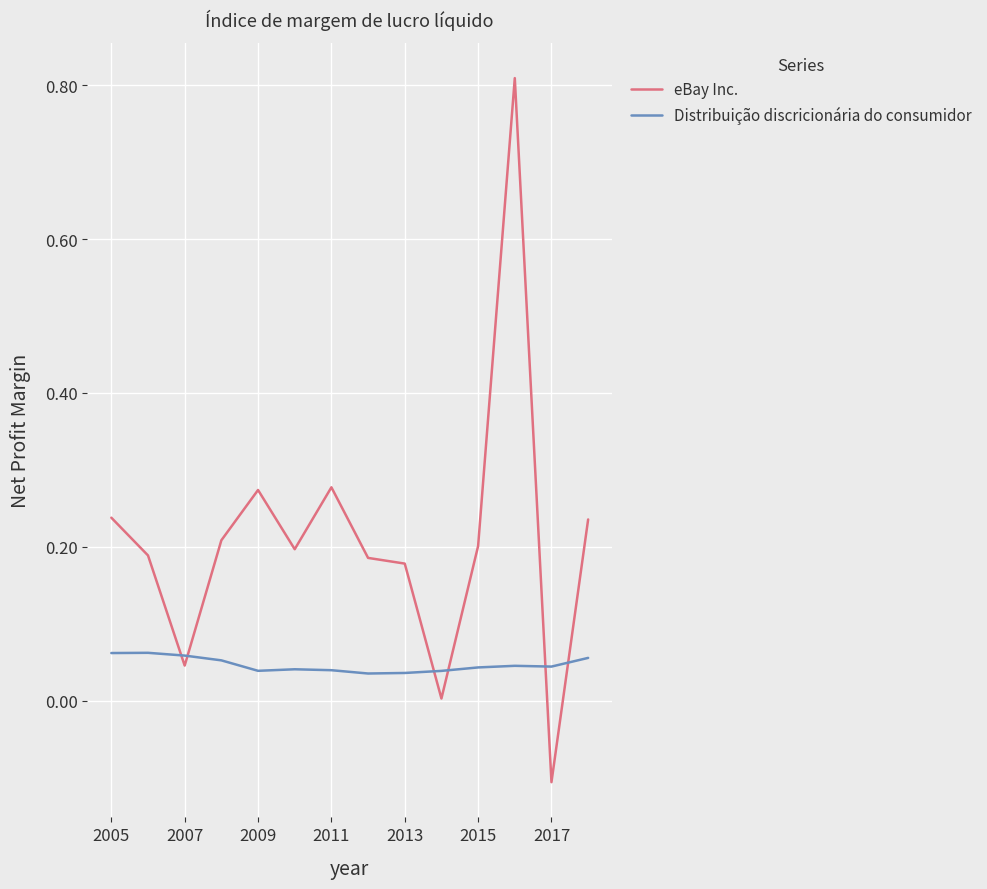

List the series in order of their overall mean, highest first.

eBay Inc., Distribuição discricionária do consumidor